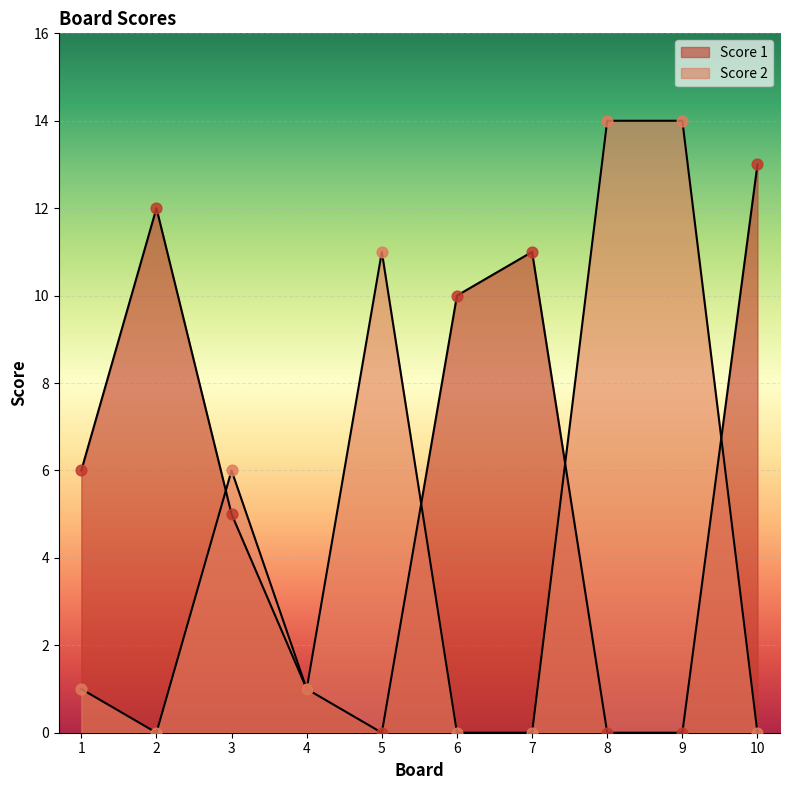

Which series reaches the maximum Y coordinate?

Score 2